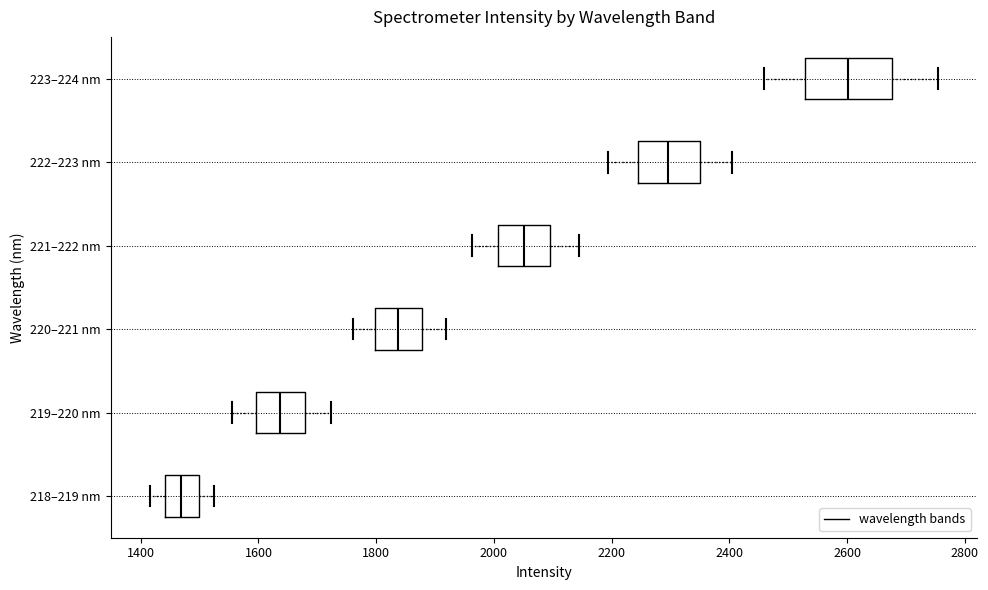

Reading bottom to top, read every box against the x-axis: the position of its median line, the range the box covers, and the ends of its whiskers. The values are not printed on the chart, so give them approximately, as read against the axis.

218–219 nm: median 1460, box 1440 to 1500, whiskers 1420 to 1520
219–220 nm: median 1640, box 1600 to 1680, whiskers 1560 to 1720
220–221 nm: median 1840, box 1800 to 1880, whiskers 1760 to 1920
221–222 nm: median 2060, box 2000 to 2100, whiskers 1960 to 2140
222–223 nm: median 2300, box 2240 to 2340, whiskers 2200 to 2400
223–224 nm: median 2600, box 2520 to 2680, whiskers 2460 to 2760